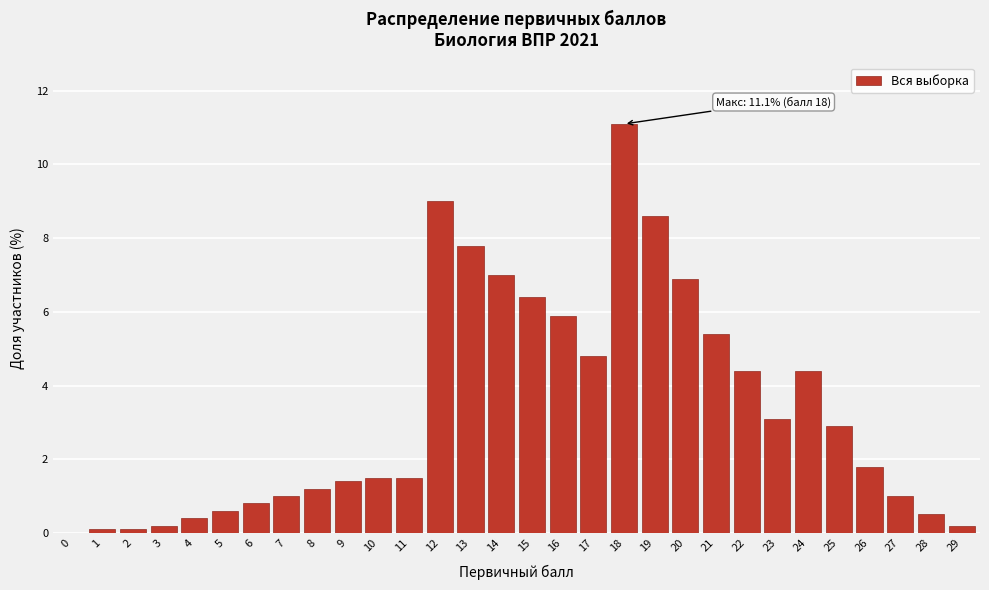

Reading left to right, what are all the values shown in this chart?

0=0.0	1=0.1	2=0.1	3=0.2	4=0.4	5=0.6	6=0.8	7=1.0	8=1.2	9=1.4	10=1.5	11=1.5	12=9.0	13=7.8	14=7.0	15=6.4	16=5.9	17=4.8	18=11.1	19=8.6	20=6.9	21=5.4	22=4.4	23=3.1	24=4.4	25=2.9	26=1.8	27=1.0	28=0.5	29=0.2